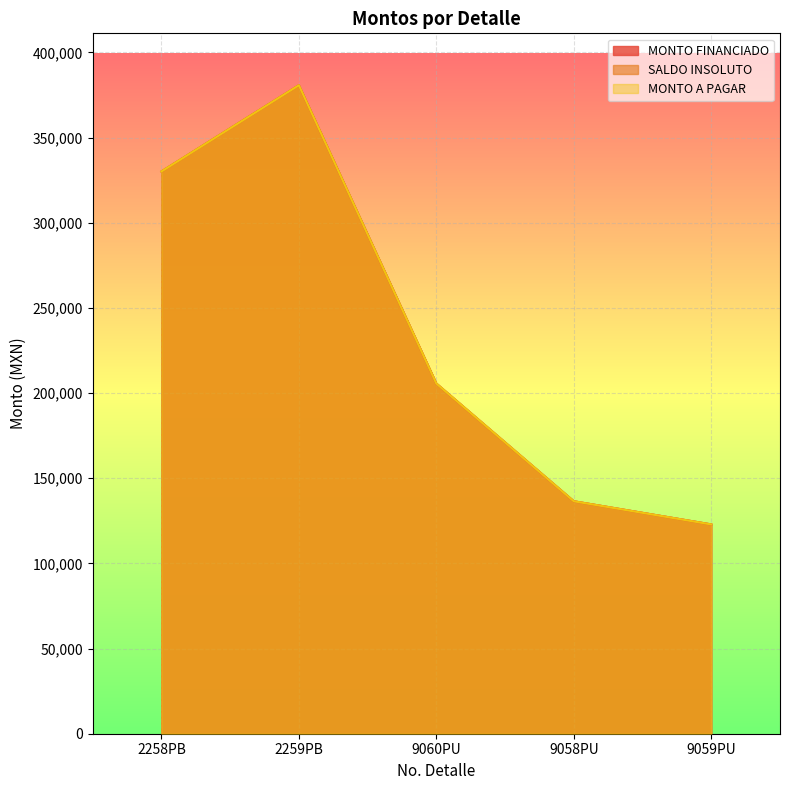

Which series has the largest total across all categories?

MONTO FINANCIADO